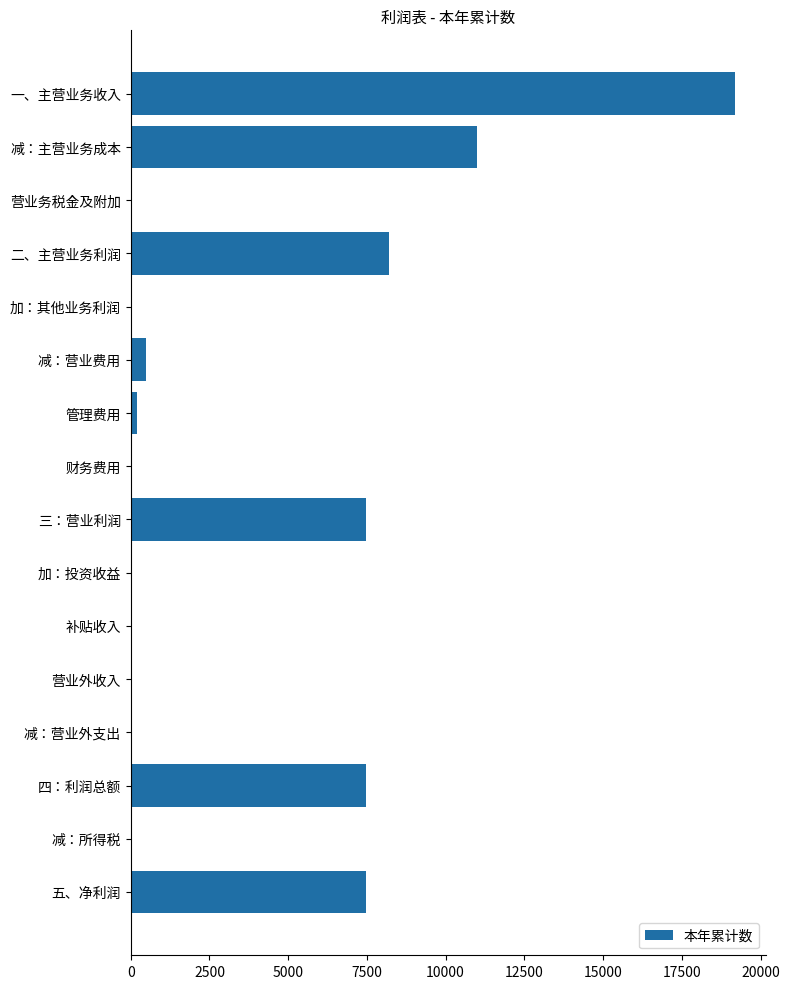

The chart shows a value of 6784 at 减：主营业务成本. True or false?

False